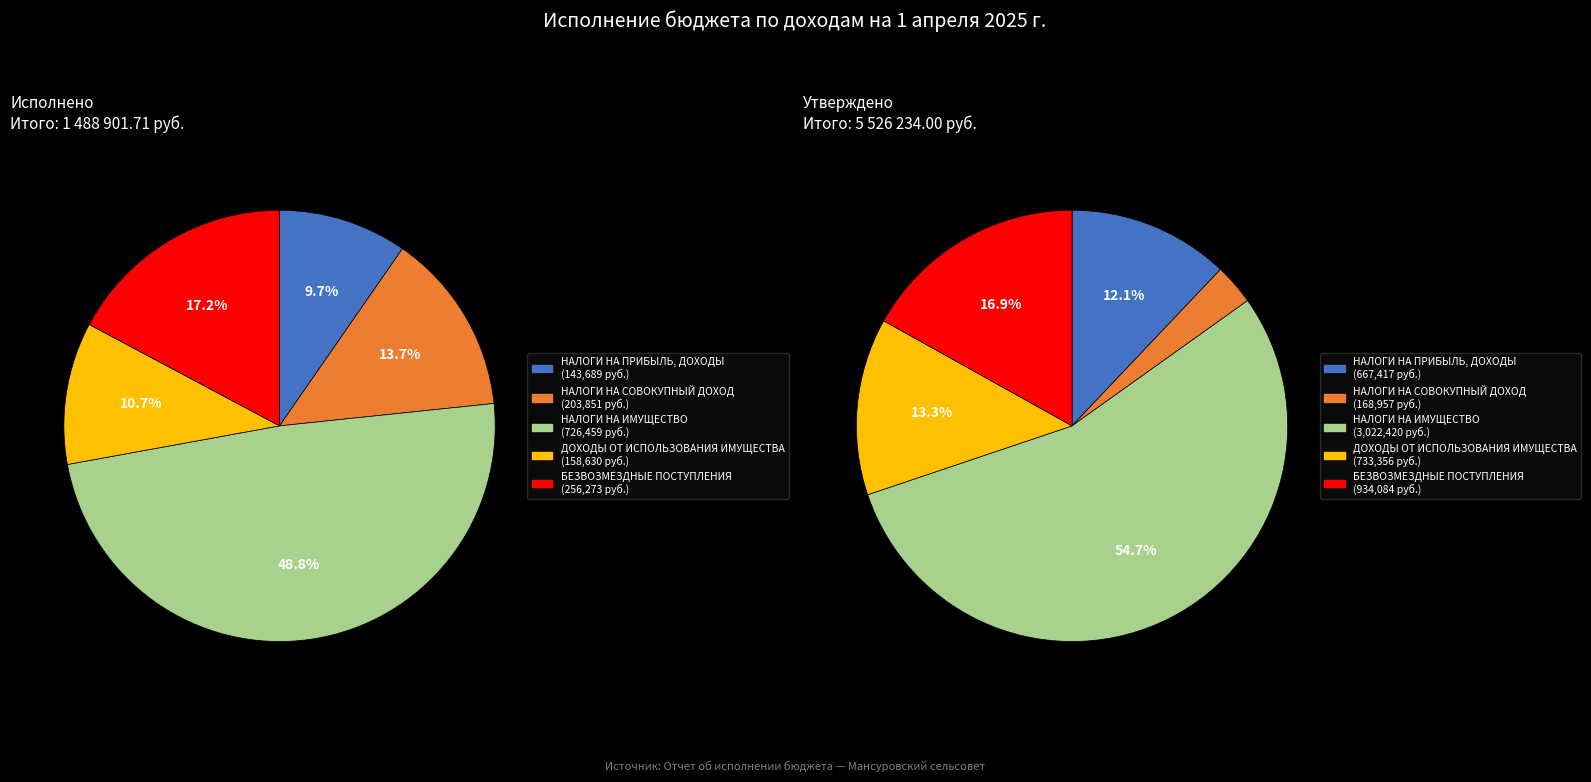

Is the sum of НАЛОГИ НА ИМУЩЕСТВО and БЕЗВОЗМЕЗДНЫЕ ПОСТУПЛЕНИЯ greater than half?

Yes